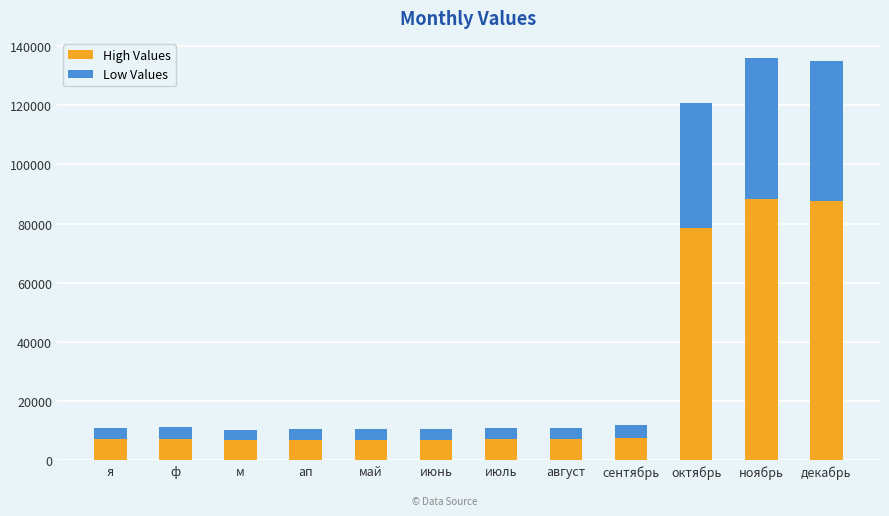

Does the chart contain stacked bars?

Yes